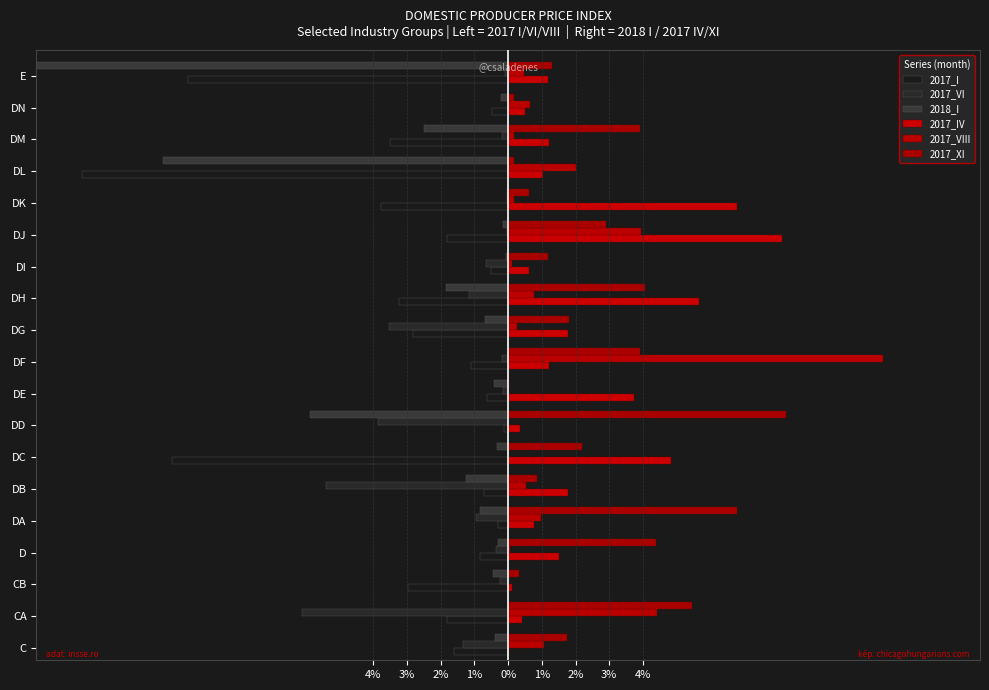

Which series has the largest total across all categories?

2017_XI